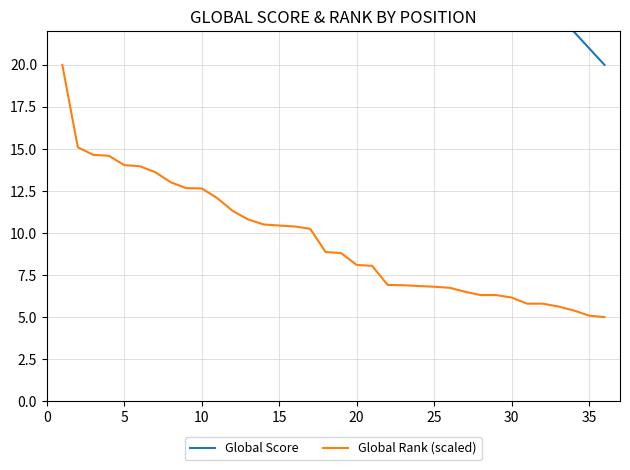

Does the chart have visible grid lines?

Yes